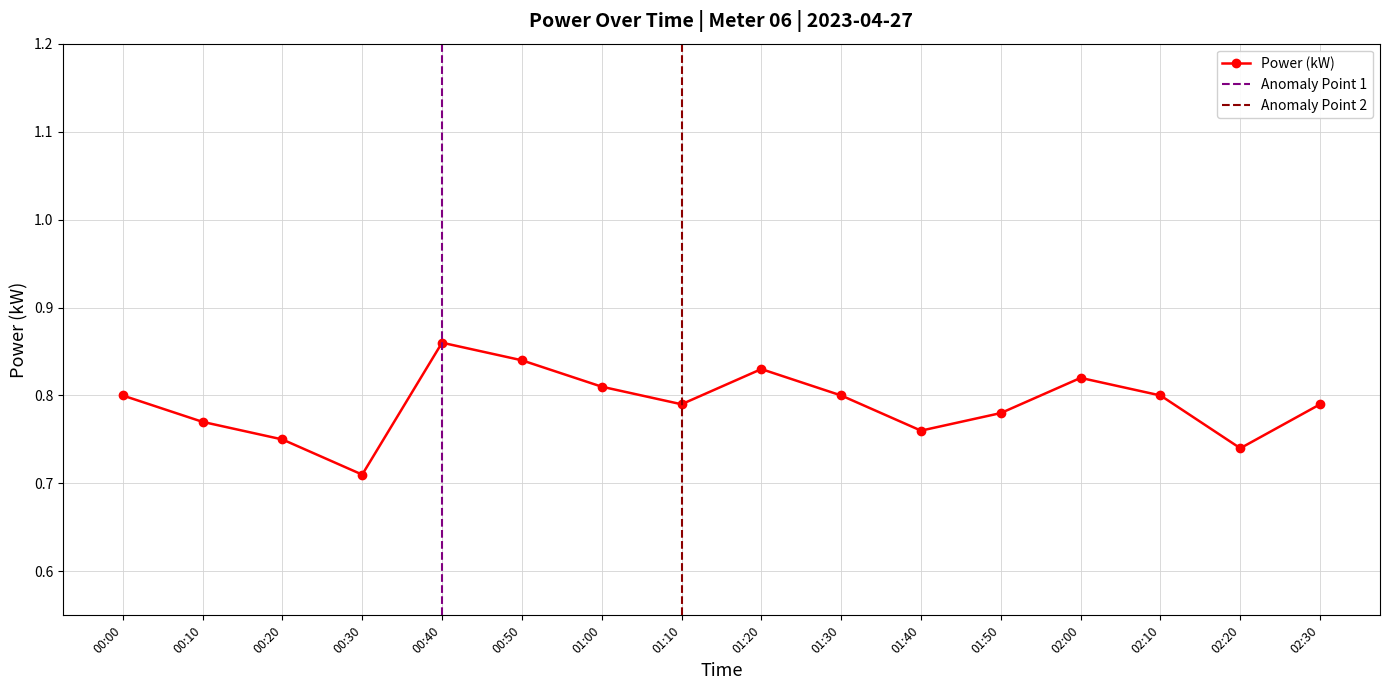

Which category has the highest value across all series?

00:40